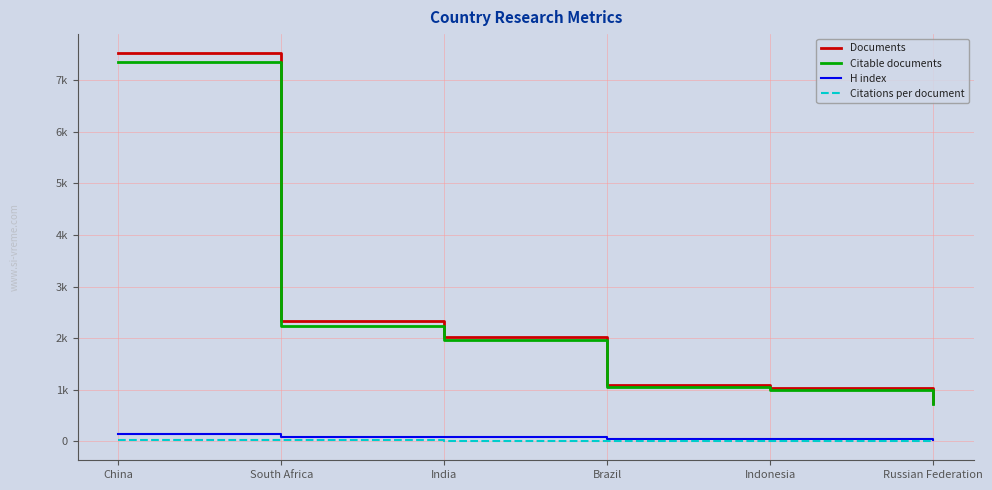

What is the maximum value shown in the chart?

7516.0